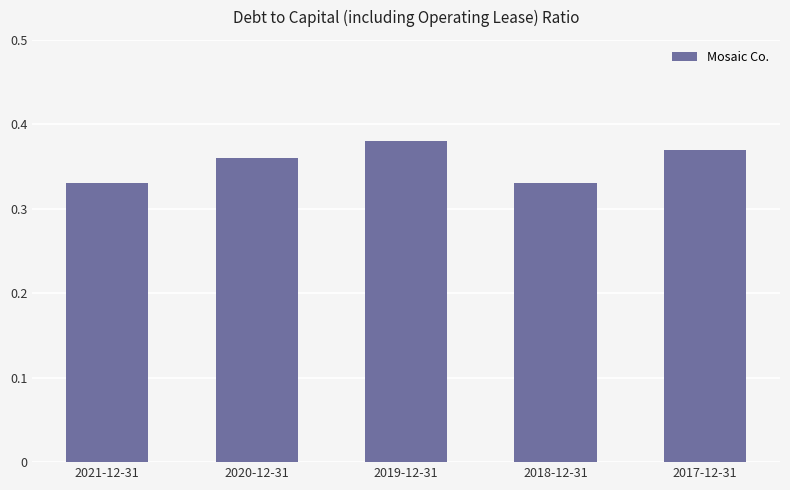

True or false: the data shows 0.2 at 2019-12-31.

False